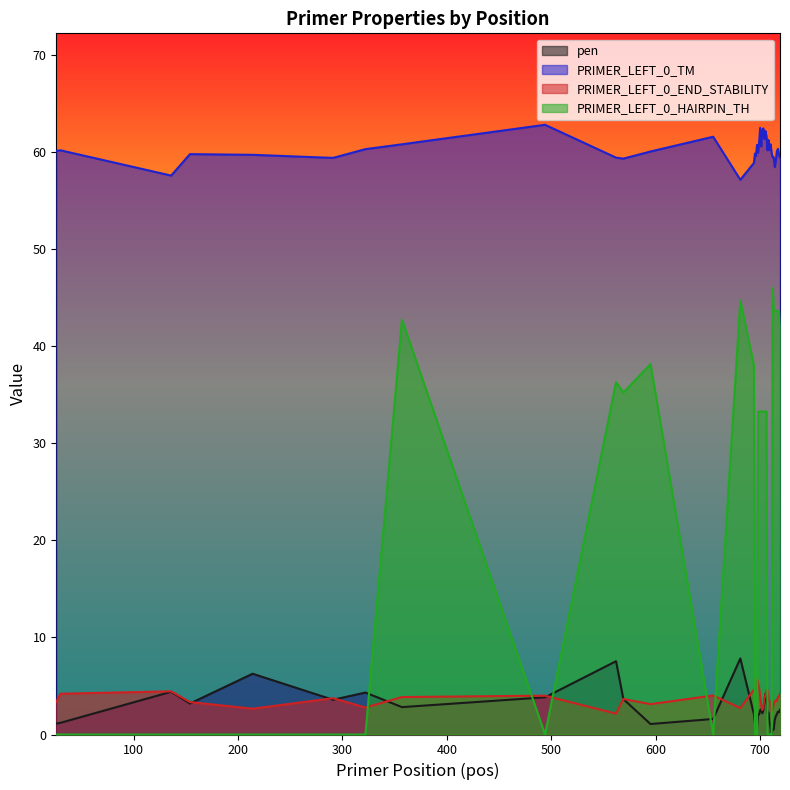

At which label does PRIMER_LEFT_0_END_STABILITY first exceed 3?

26